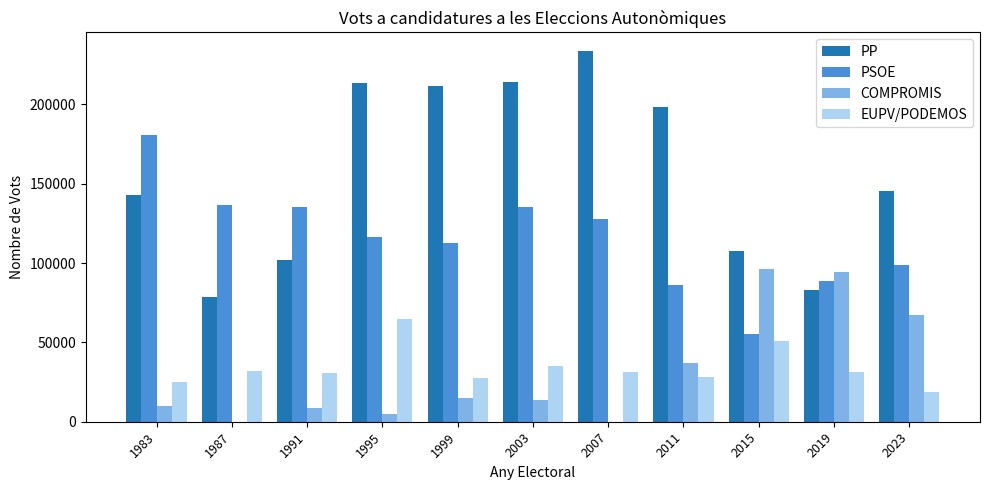

What is the sum of all EUPV/PODEMOS values?

375234